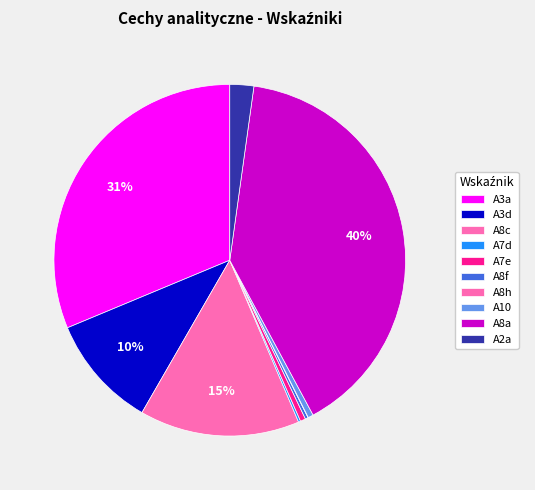

True or false: A8c accounts for 20% of the total.

False